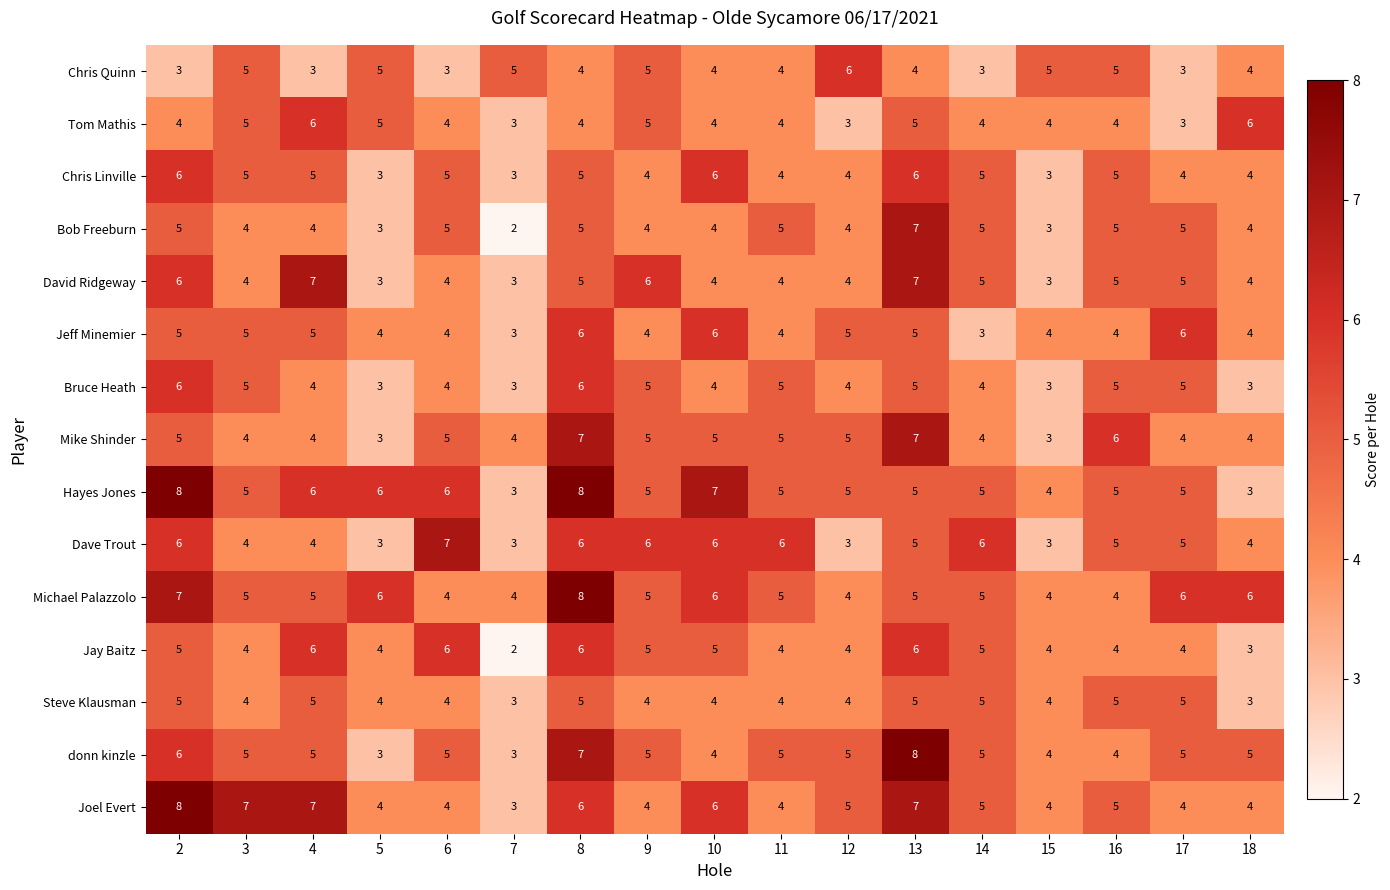

What is the difference between the maximum and minimum values in the Jay Baitz series?

4